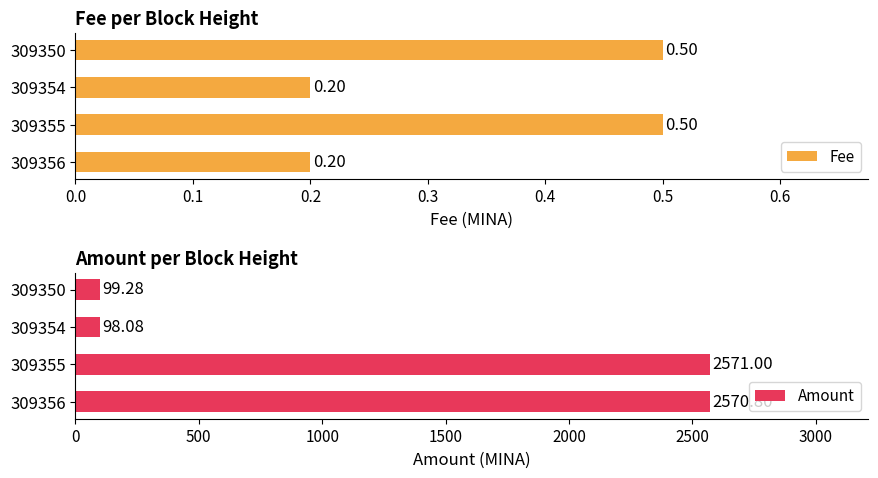

Count the number of data series in this chart.

2